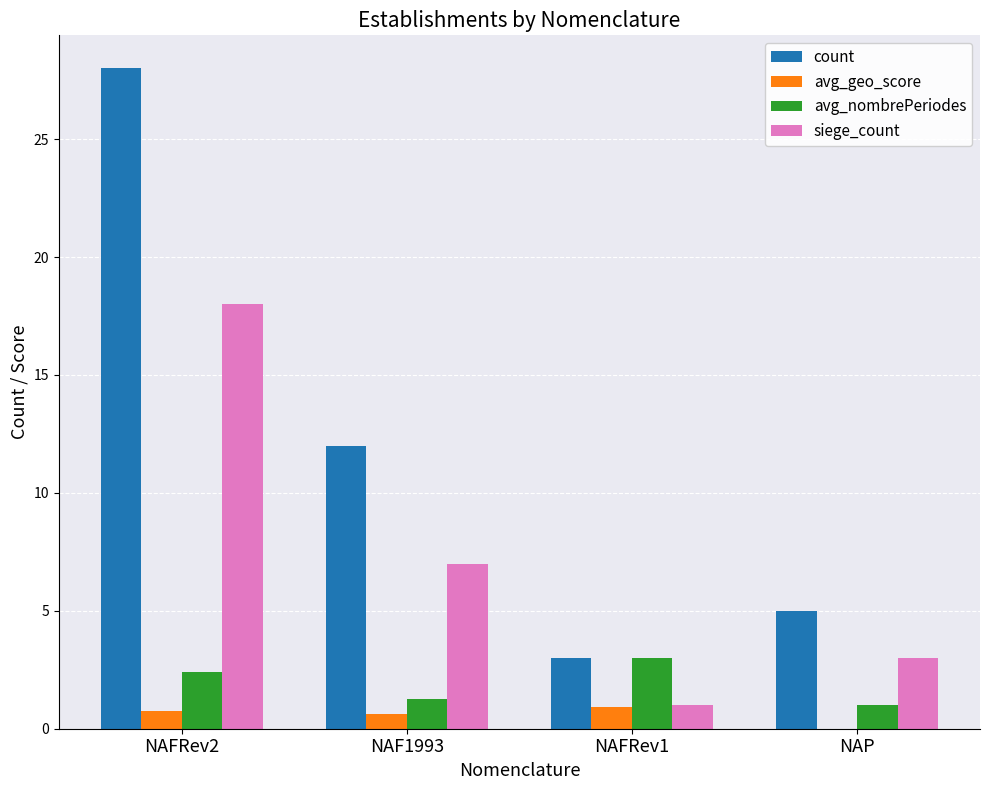

Which series changed the most between NAFRev2 and NAF1993?

count